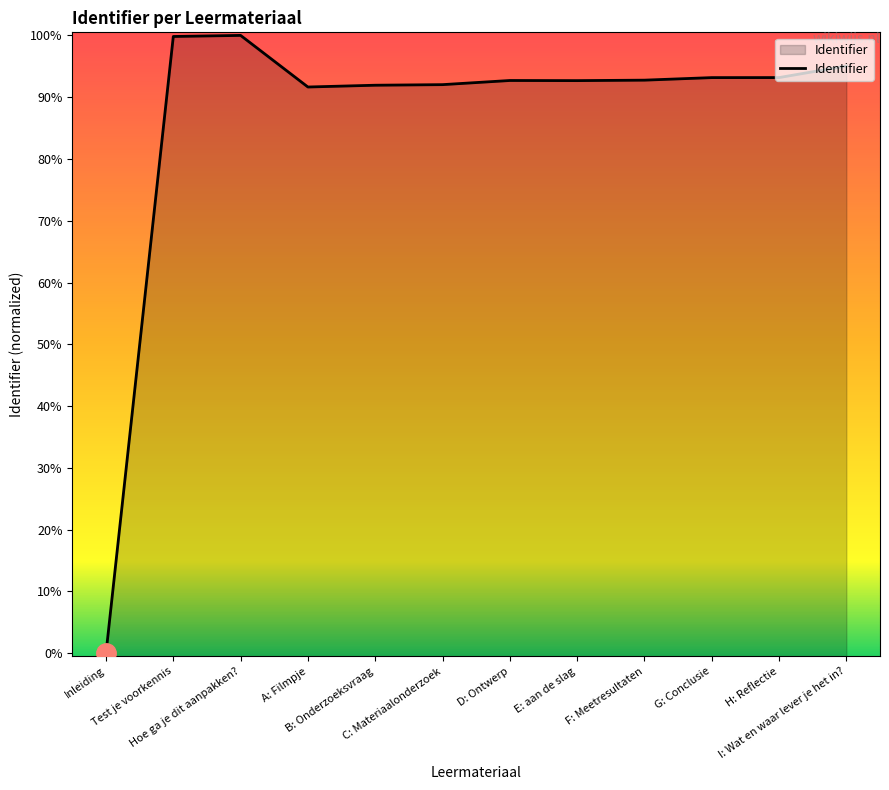

Does the chart display data point markers on the line(s)?

No